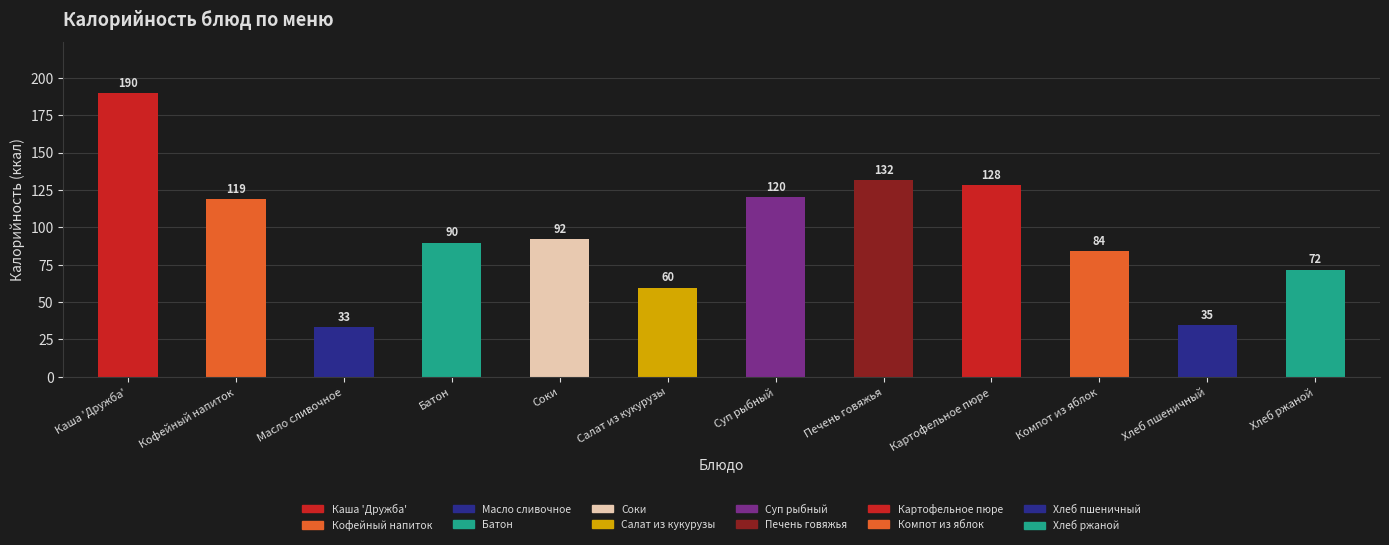

What position from the left is Соки?

5